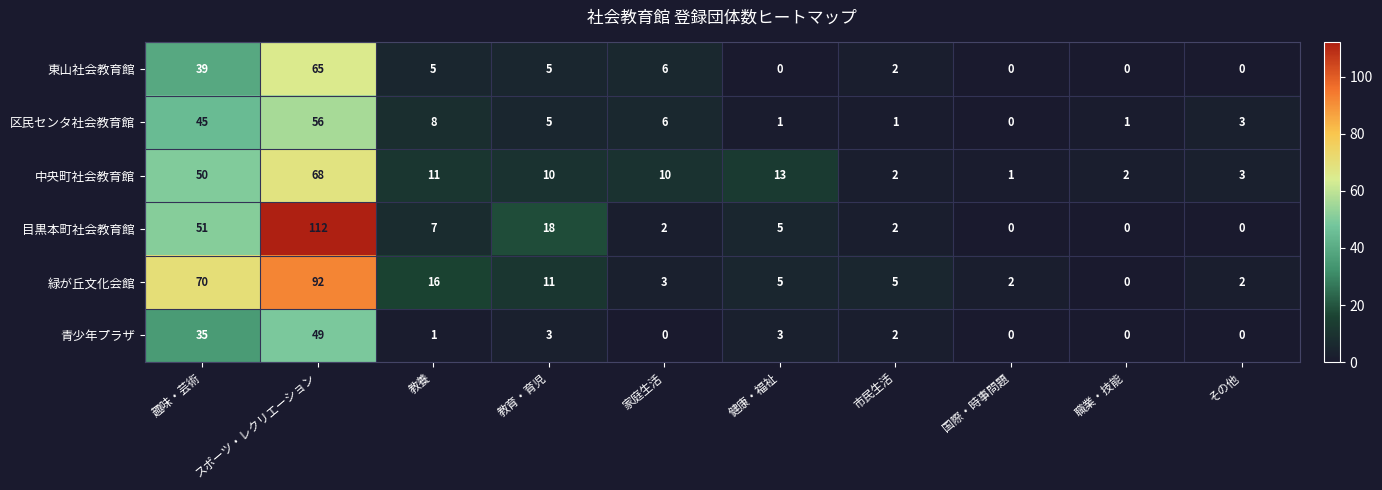

What is the greatest value displayed?

112